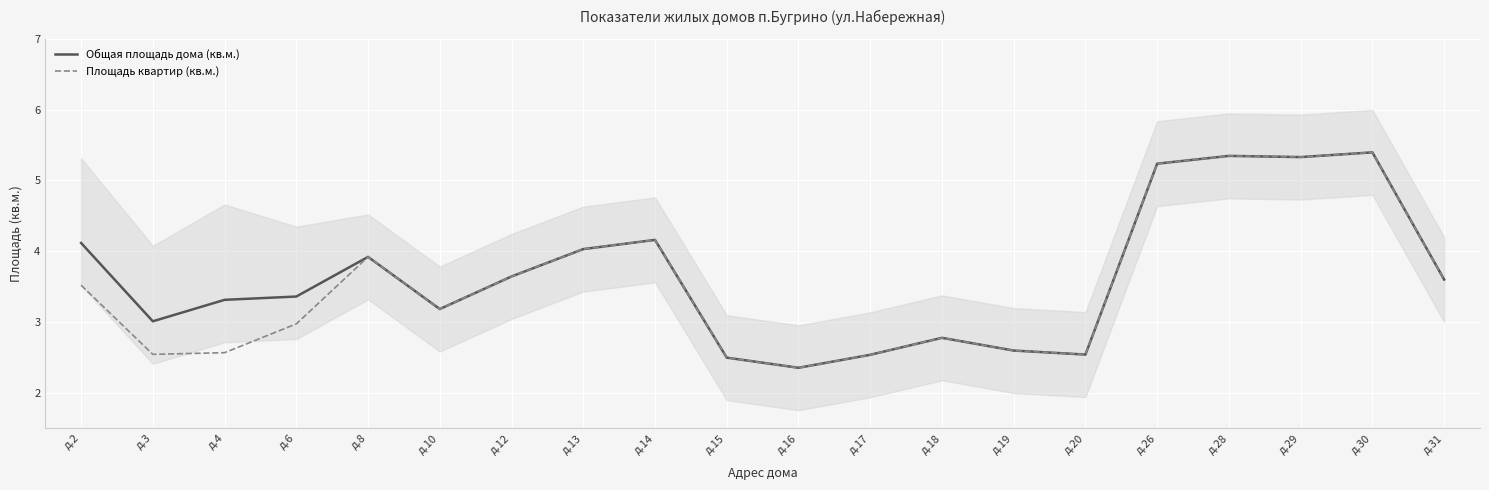

True or false: Площадь квартир (кв.м.) and Общая площадь дома (кв.м.) cross at least once.

False